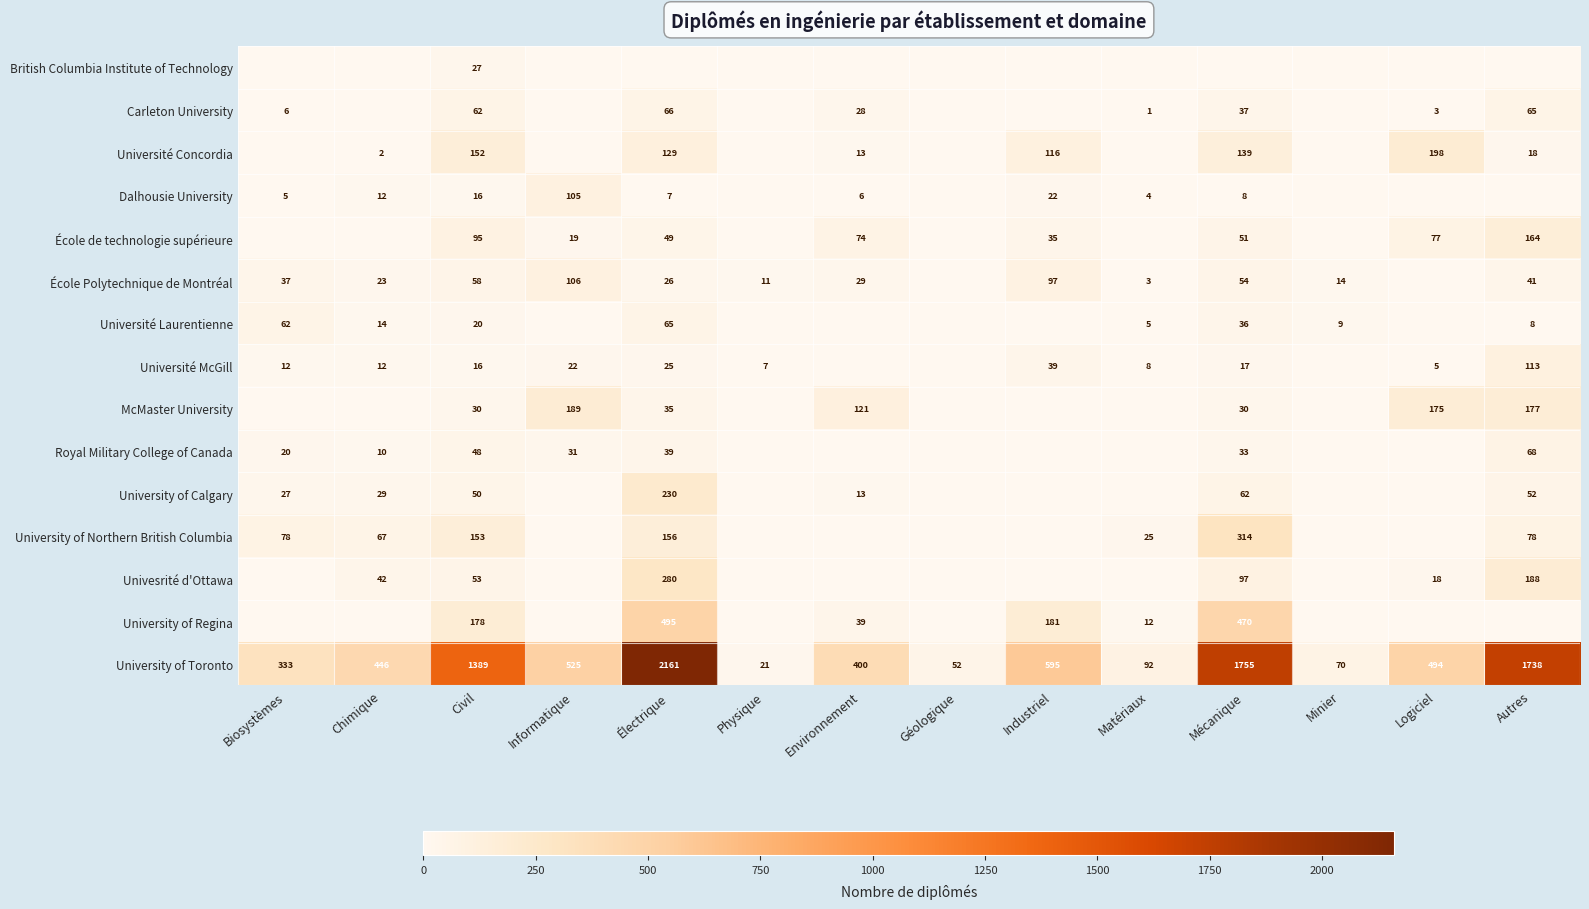

What is the difference between the University of Northern British Columbia values at Matériaux and Autres?

53